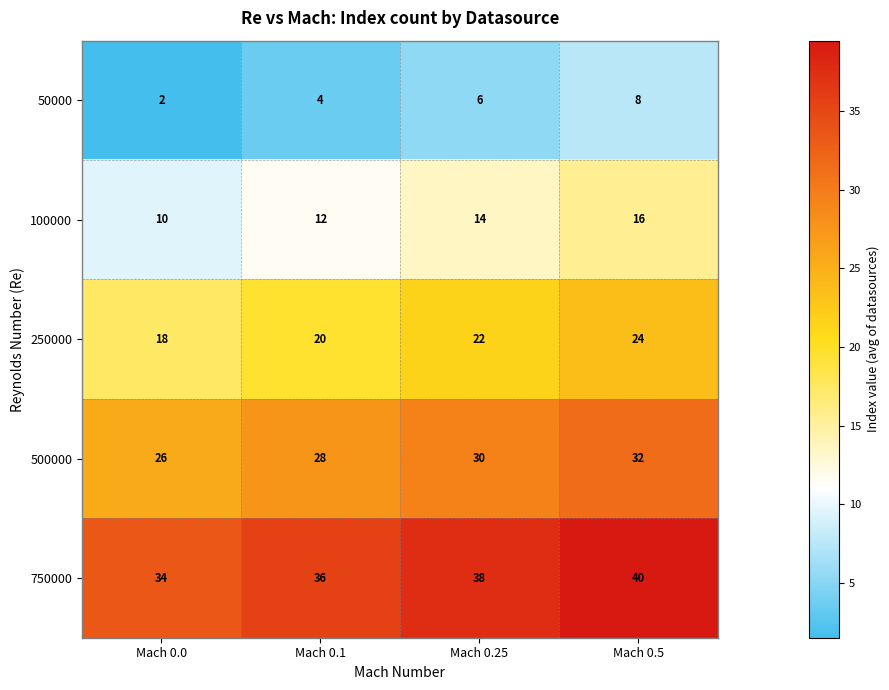

Is it true that 250000 equals 16 at Mach 0.5?

False